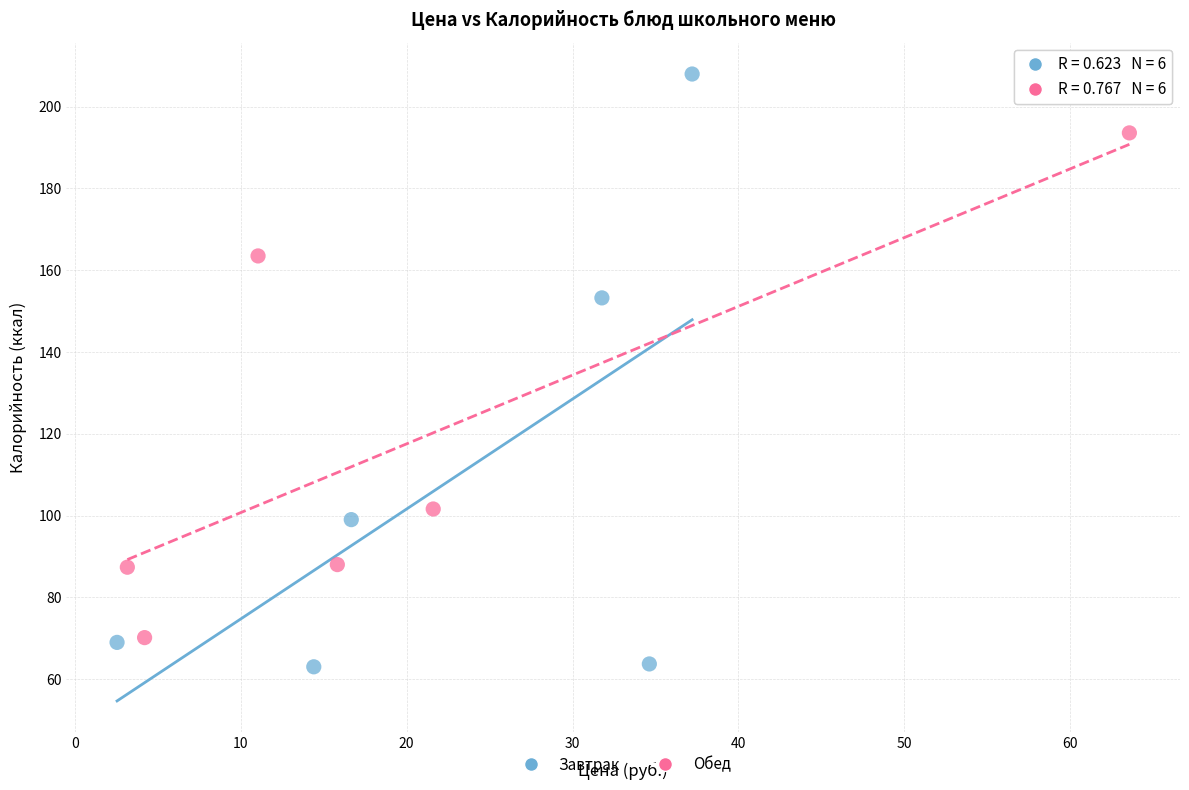

Which series has the widest spread of Y values?

Завтрак